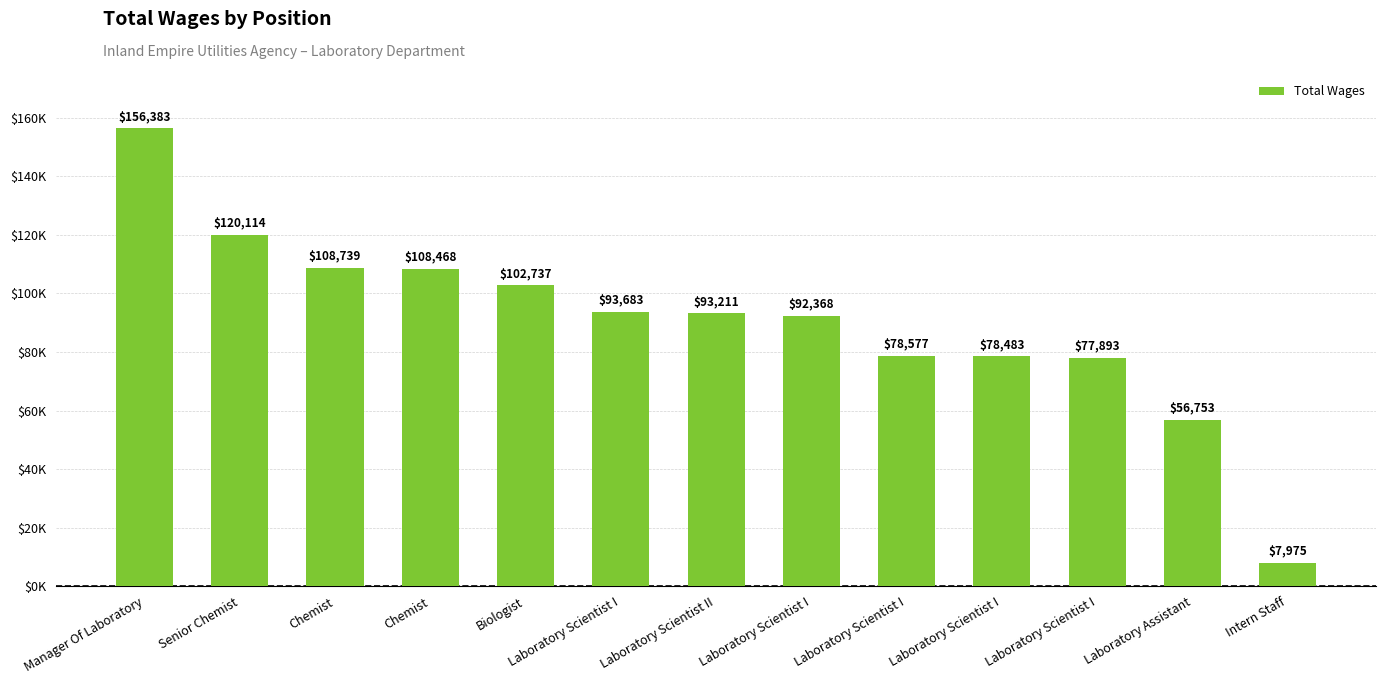

Are the bars horizontal?

No